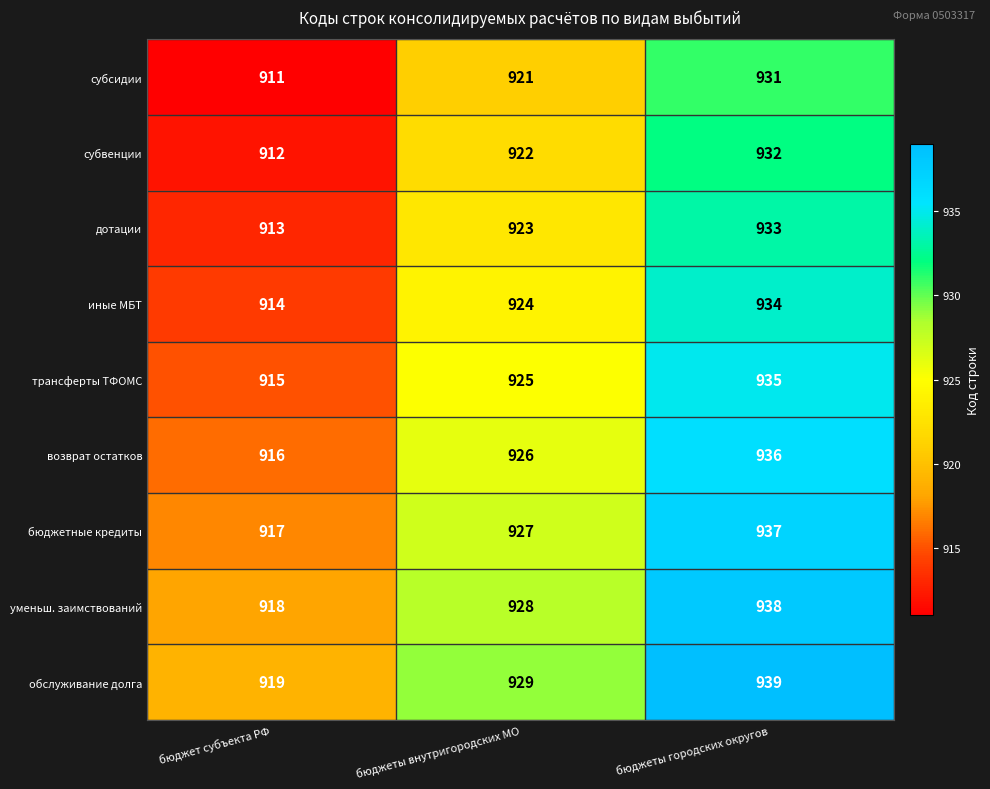

Reading left to right, extract all data points from this chart.

субсидии: 911	921	931
субвенции: 912	922	932
дотации: 913	923	933
иные МБТ: 914	924	934
трансферты ТФОМС: 915	925	935
возврат остатков: 916	926	936
бюджетные кредиты: 917	927	937
уменьш. заимствований: 918	928	938
обслуживание долга: 919	929	939